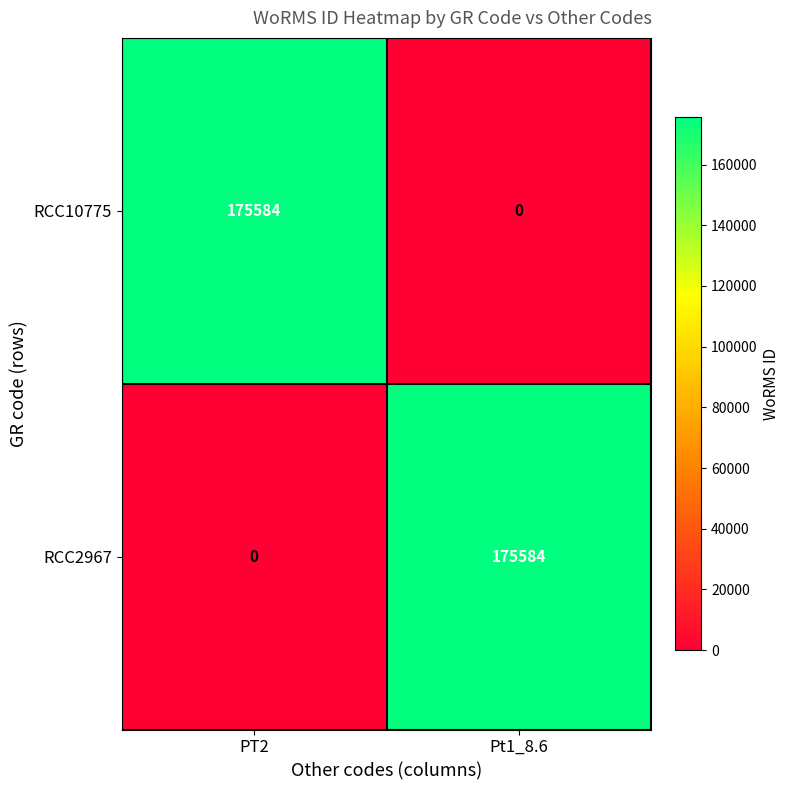

What is the average value of the RCC10775 series?

87792